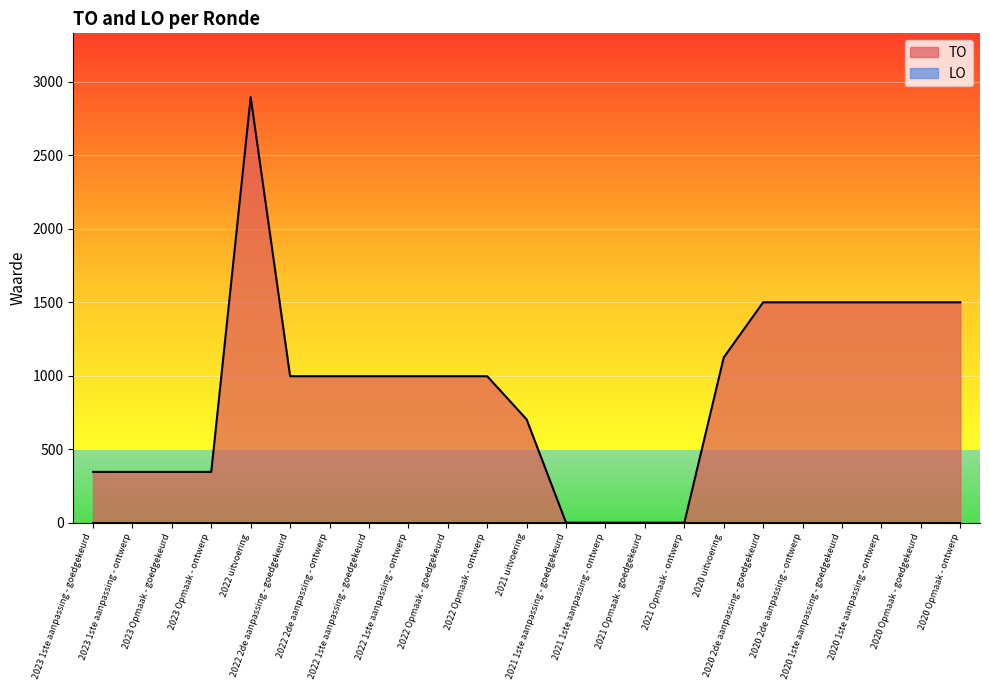

What is the sum of the values at 2022 2de aanpassing - goedgekeurd and 2022 1ste aanpassing - goedgekeurd?

1994